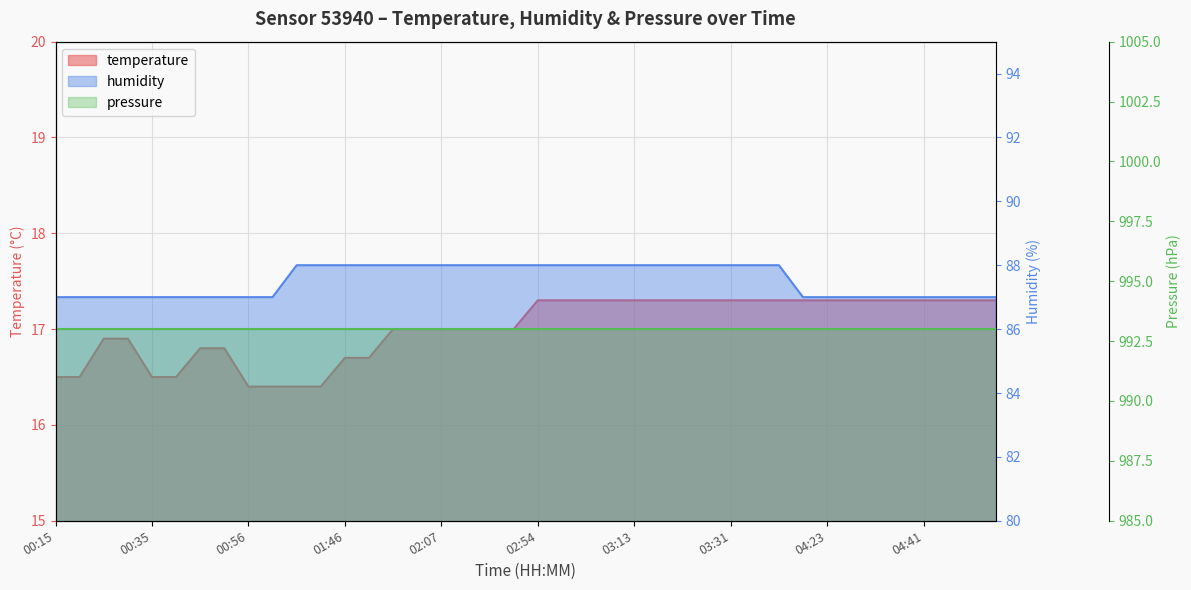

True or false: temperature has a value of 17.0 at 02:07.

True